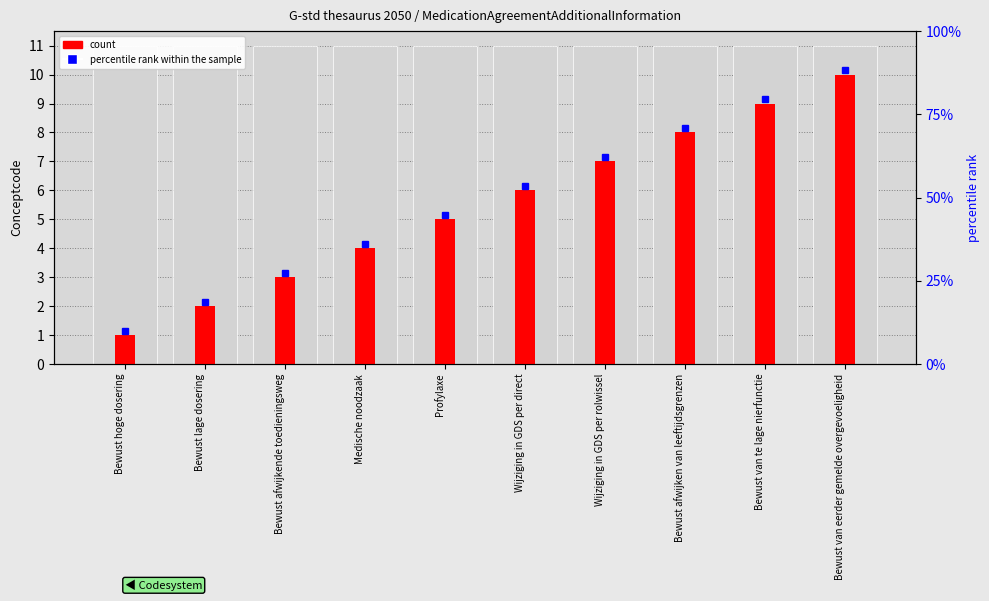

Approximately how many times larger is the value at Bewust afwijken van leeftijdsgrenzen compared to Bewust hoge dosering?

8.0